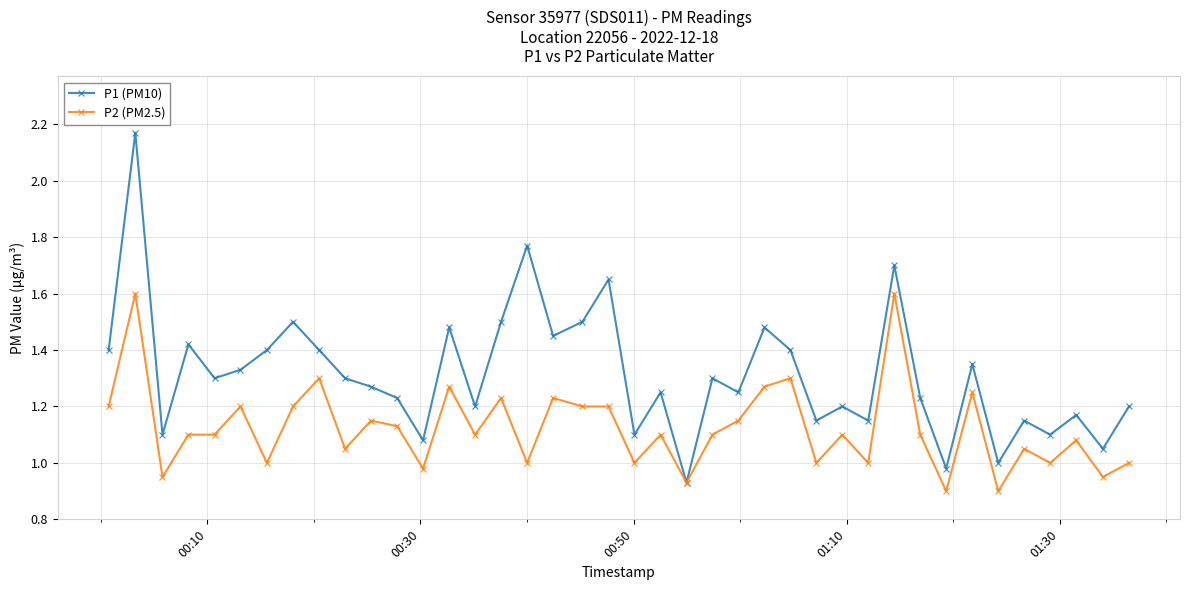

List the series in order of their peak value, lowest first.

P2 (PM2.5), P1 (PM10)